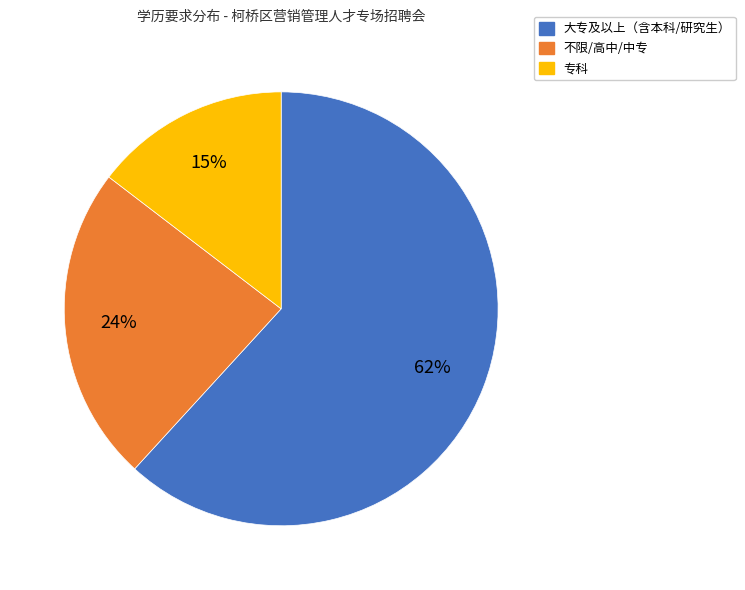

Does any single category account for the majority?

Yes